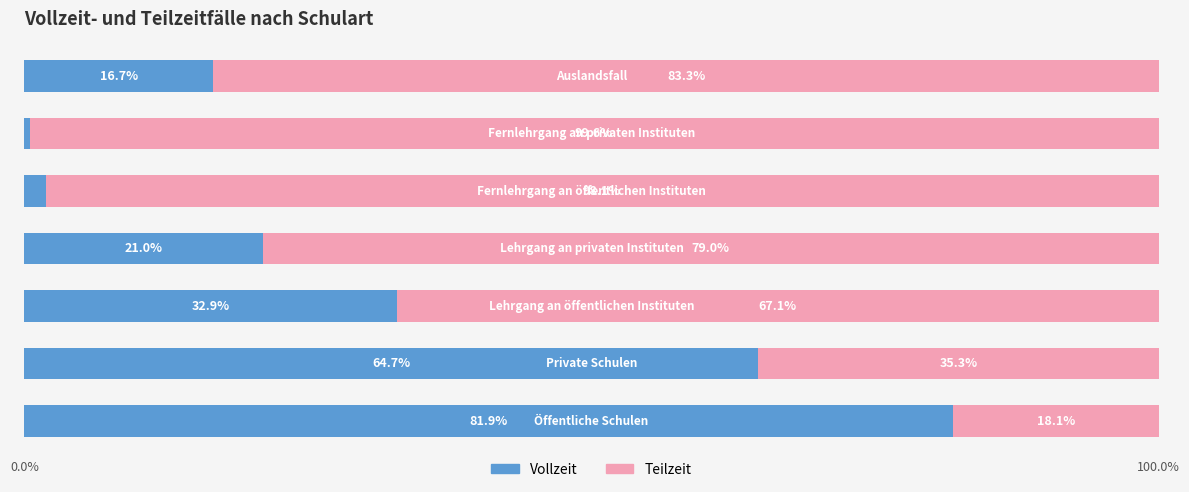

What is the difference between the maximum and minimum values in the Vollzeit series?

81.5